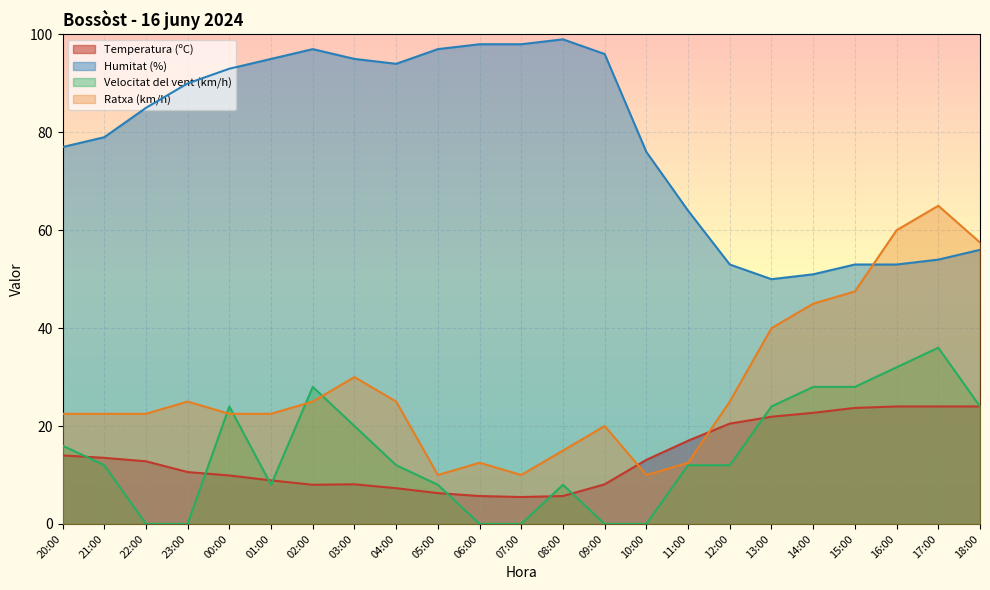

What is the difference between the maximum and second lowest values in the Humitat (%) series?

48.0